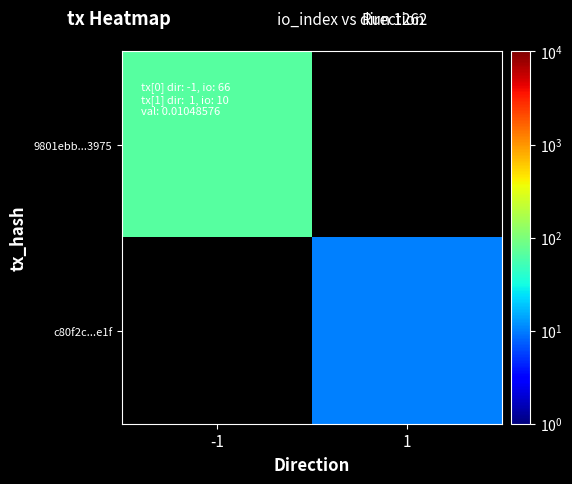

The value of 9801ebb...3975 at -1 is 66.0. True or false?

True